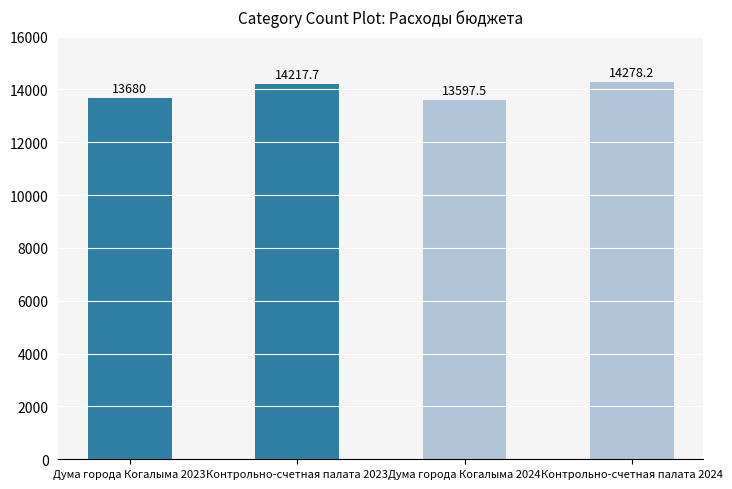

Where does the data first go above 14217?

Контрольно-счетная палата 2023